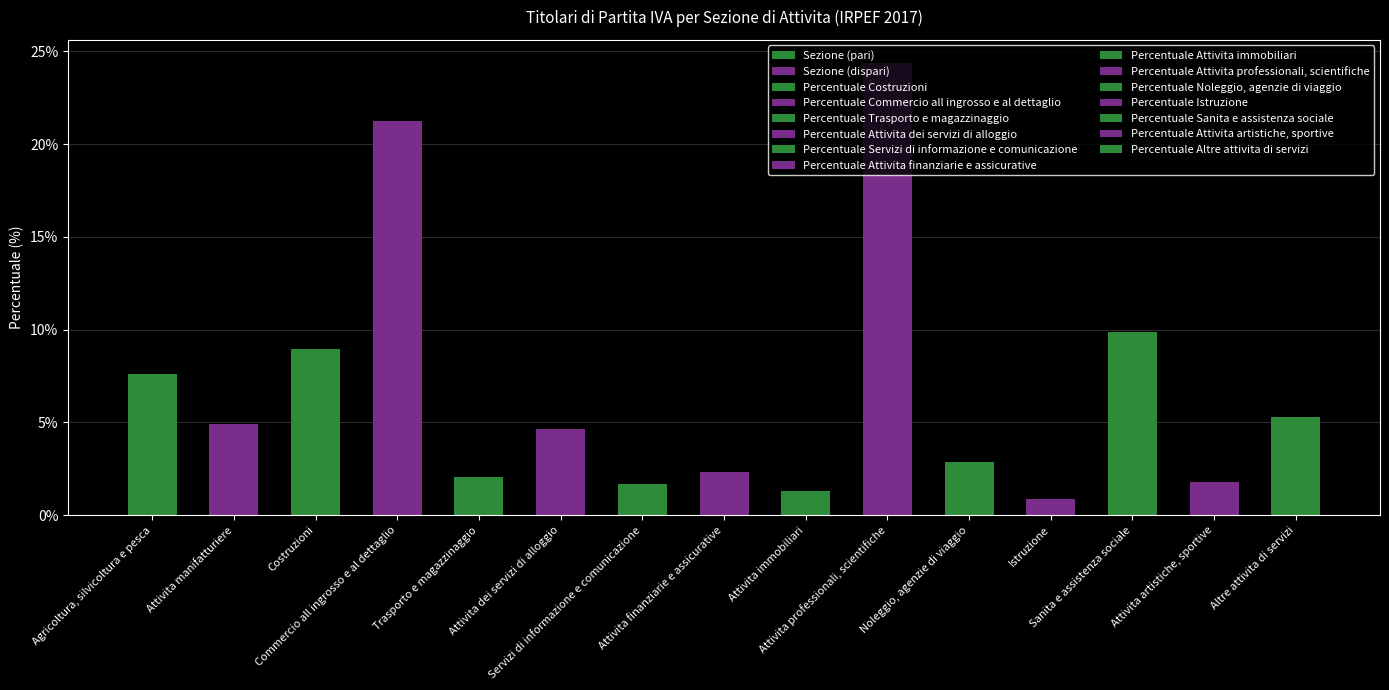

Rank the categories by value from highest to lowest.

Attivita professionali, scientifiche, Commercio all ingrosso e al dettaglio, Sanita e assistenza sociale, Costruzioni, Agricoltura, silvicoltura e pesca, Altre attivita di servizi, Attivita manifatturiere, Attivita dei servizi di alloggio, Noleggio, agenzie di viaggio, Attivita finanziarie e assicurative, Trasporto e magazzinaggio, Attivita artistiche, sportive, Servizi di informazione e comunicazione, Attivita immobiliari, Istruzione